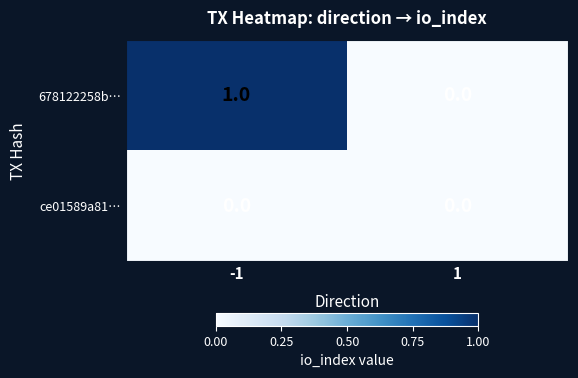

True or false: 678122258b… has a value of 1 at -1.

True